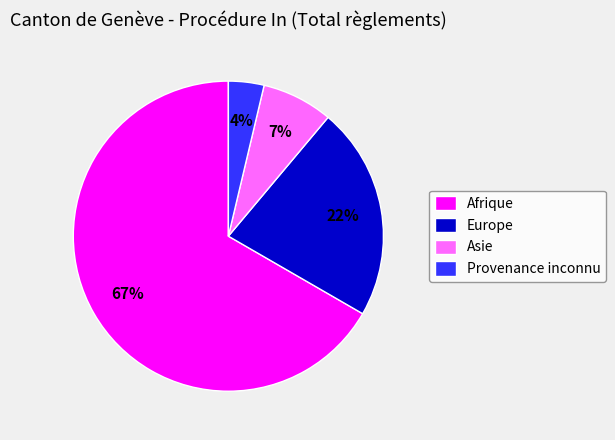

Which category has the biggest portion of the pie?

Afrique